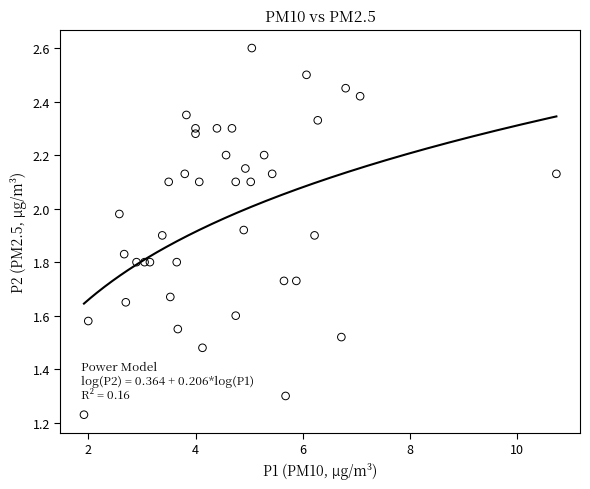

What is the range of Y values (max minus min)?

1.4